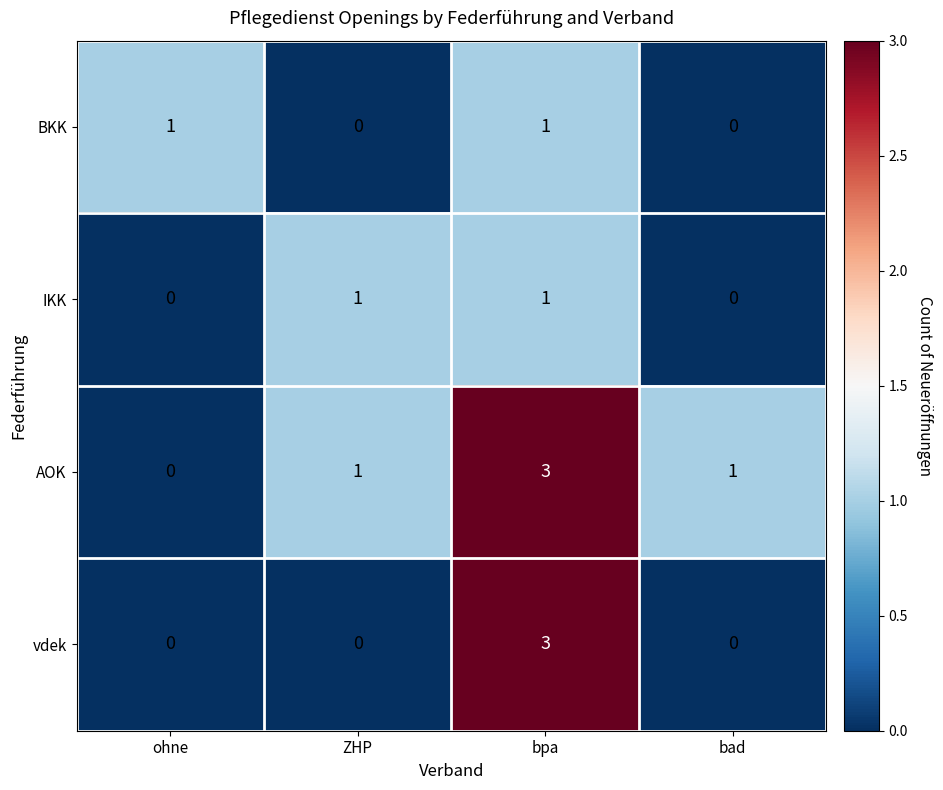

The value of AOK at bpa is 2. True or false?

False